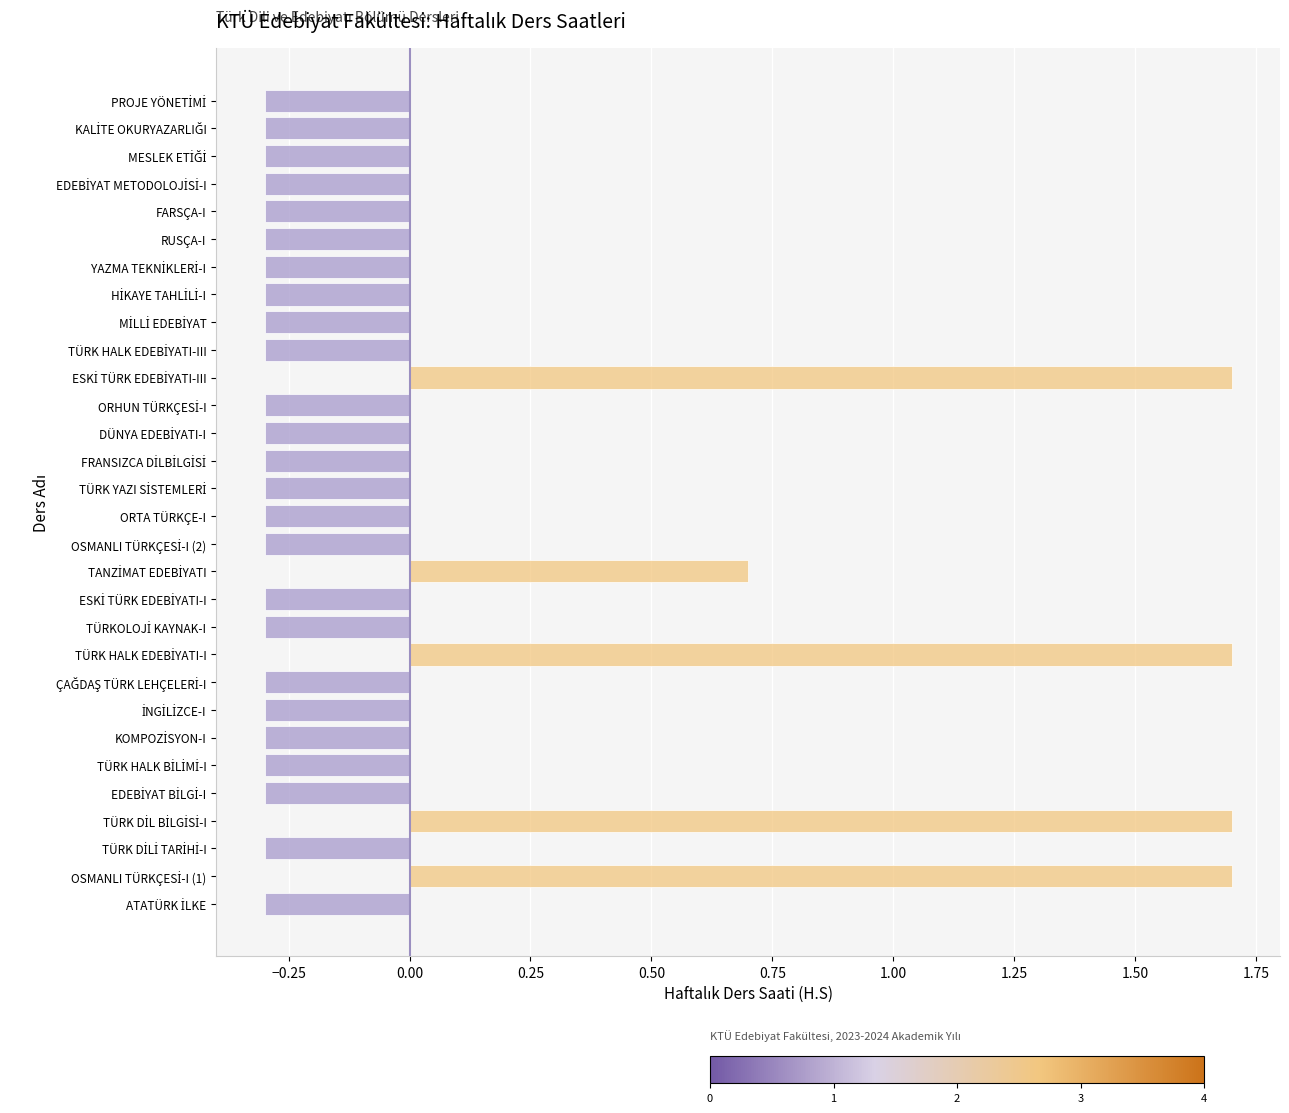

What is the difference between the maximum and minimum values?

2.0